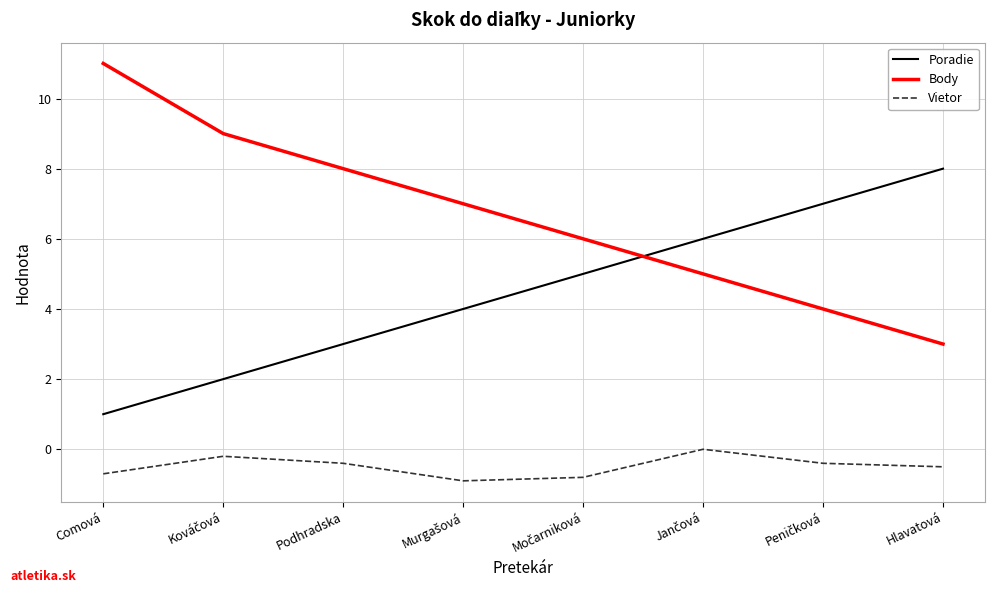

The Body series shows 8.0 at Podhradska. True or false?

True